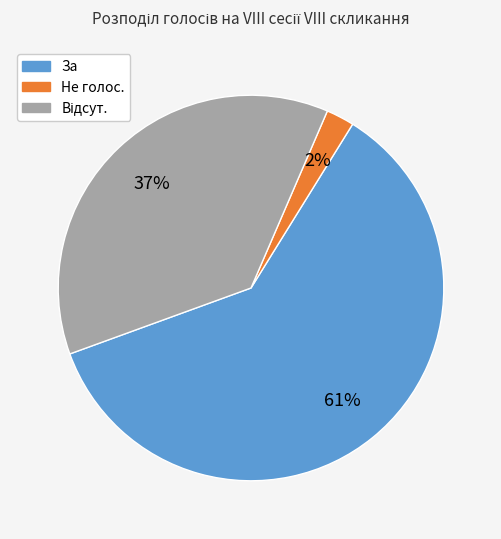

The Не голос. slice represents 2% of the pie. True or false?

True